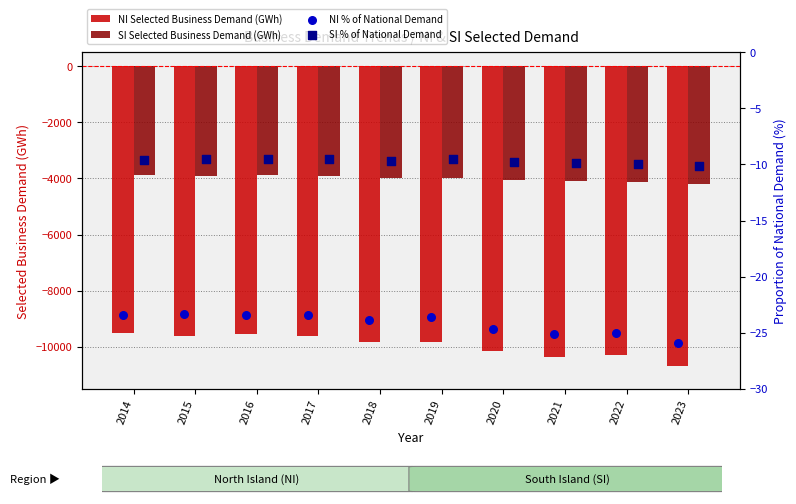

What are all the series names shown in the legend?

NI Selected Business Demand (GWh), SI Selected Business Demand (GWh), NI % of National Demand, SI % of National Demand